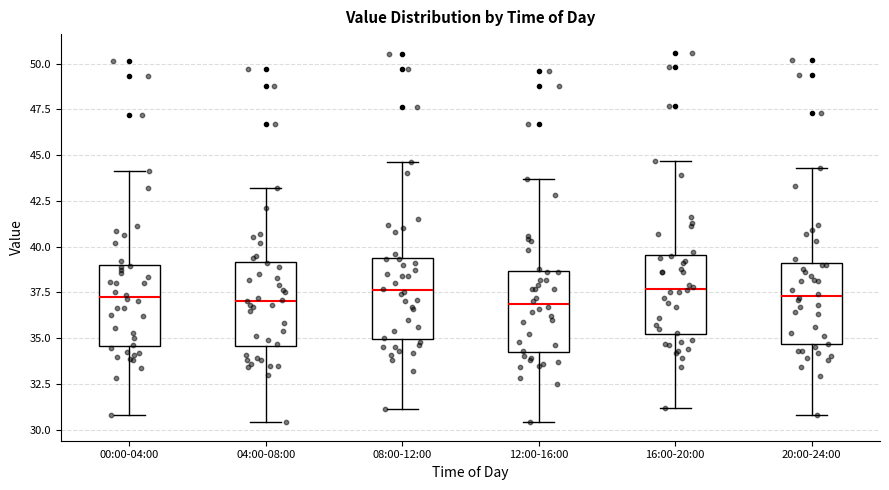

Where does the median line of the box for 04:00-08:00 sit on the y-axis? The values are not printed on the chart, so give them approximately, as read against the axis.

37.0